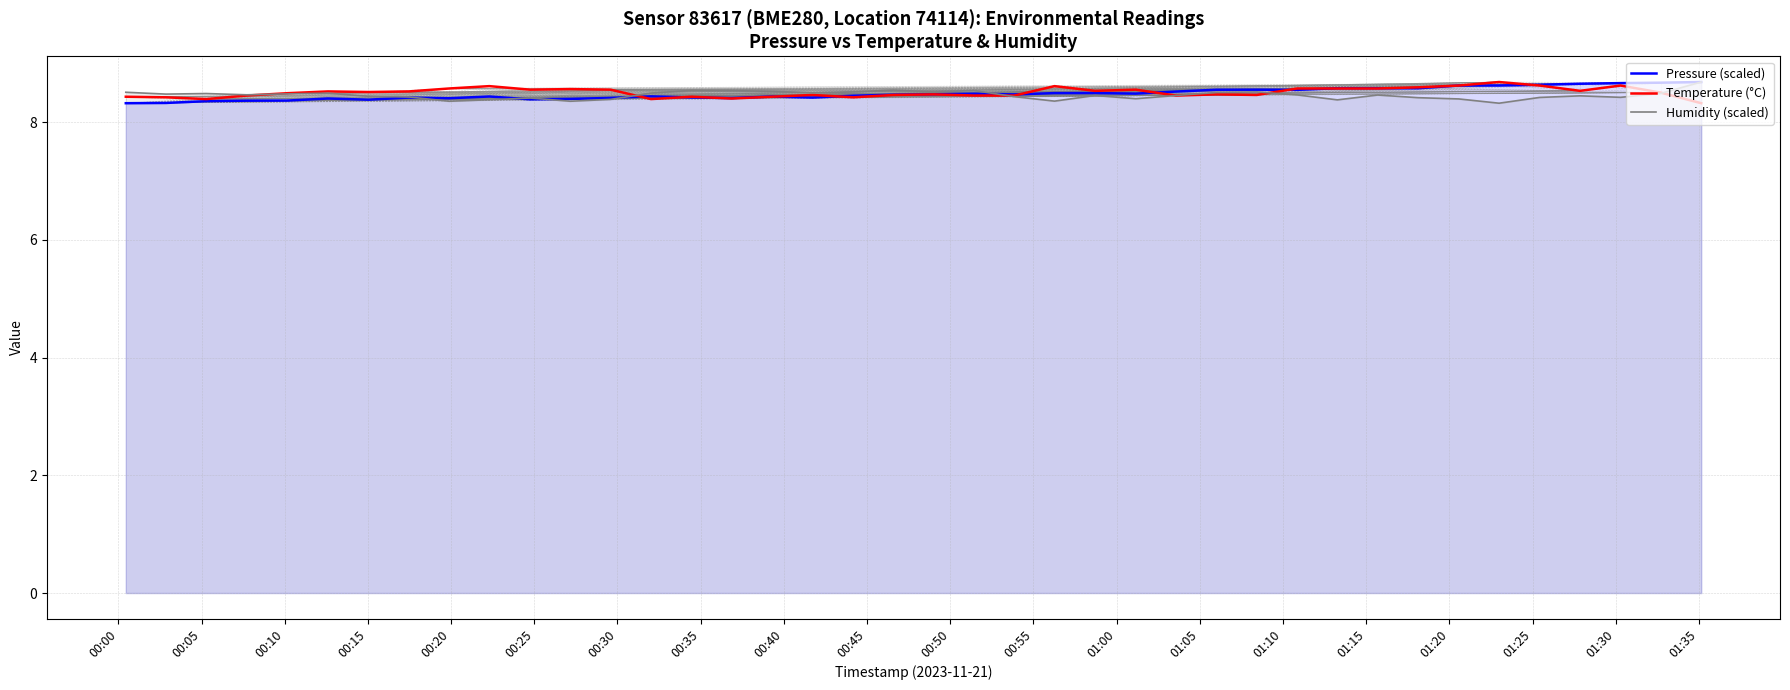

What is the lowest value of the Pressure (scaled) series?

8.3